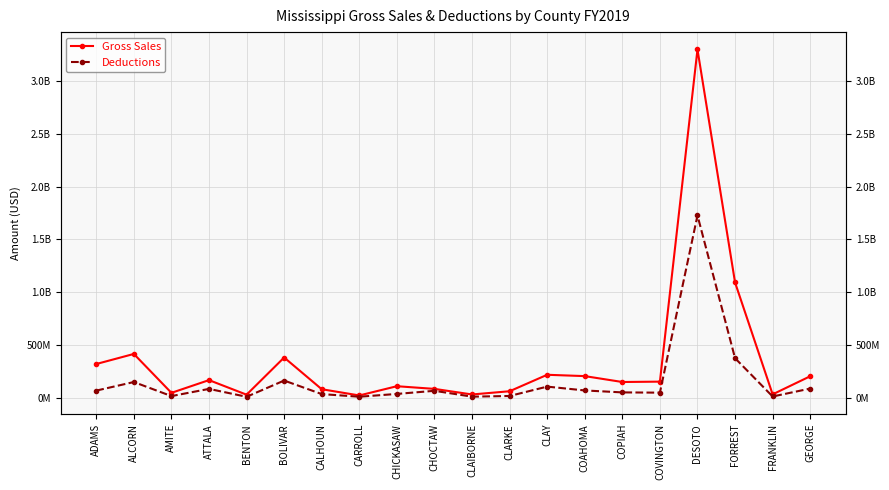

Reading left to right, list all the values displayed in this chart.

Gross Sales: 317921306	413461355	44484061	165174887	27086057	379579964	78854725	19704977	107355683	82044915	29068953	59686618	215808345	203179328	147259988	150810869	3301176388	1091124615	30153128	201837943
Deductions: 65721085	147058206	13679430	81951679	7083461	161050876	32713314	7685920	34144431	63860189	8292378	14752093	103593349	67229066	48757176	46278167	1726978570	373079655	9918968	84903797